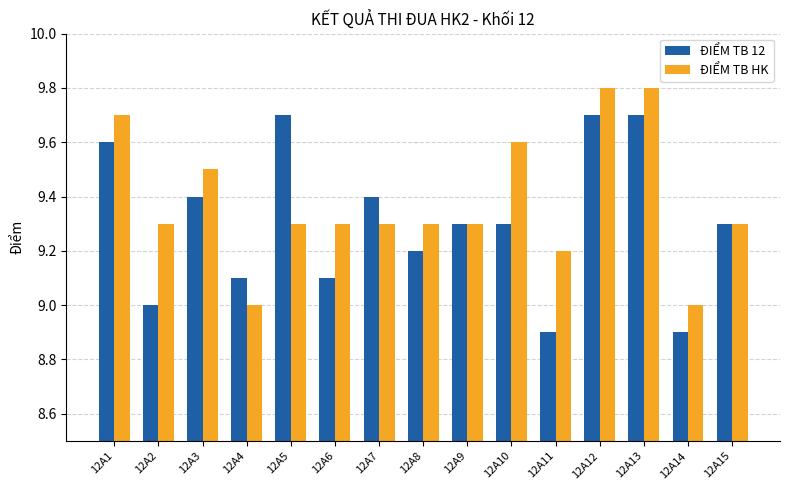

Which series has the largest total across all categories?

ĐIỂM TB HK